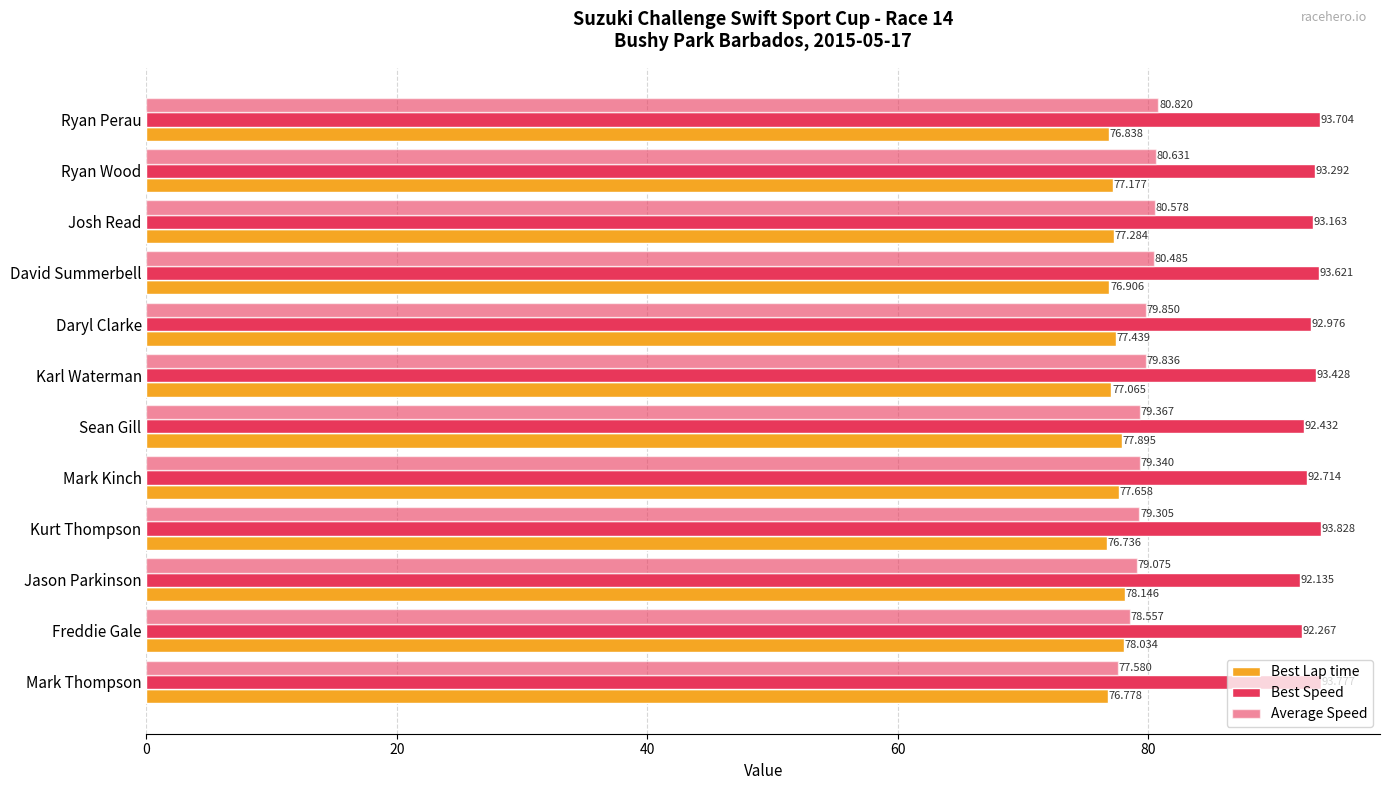

Which series has the widest spread of values?

Average Speed